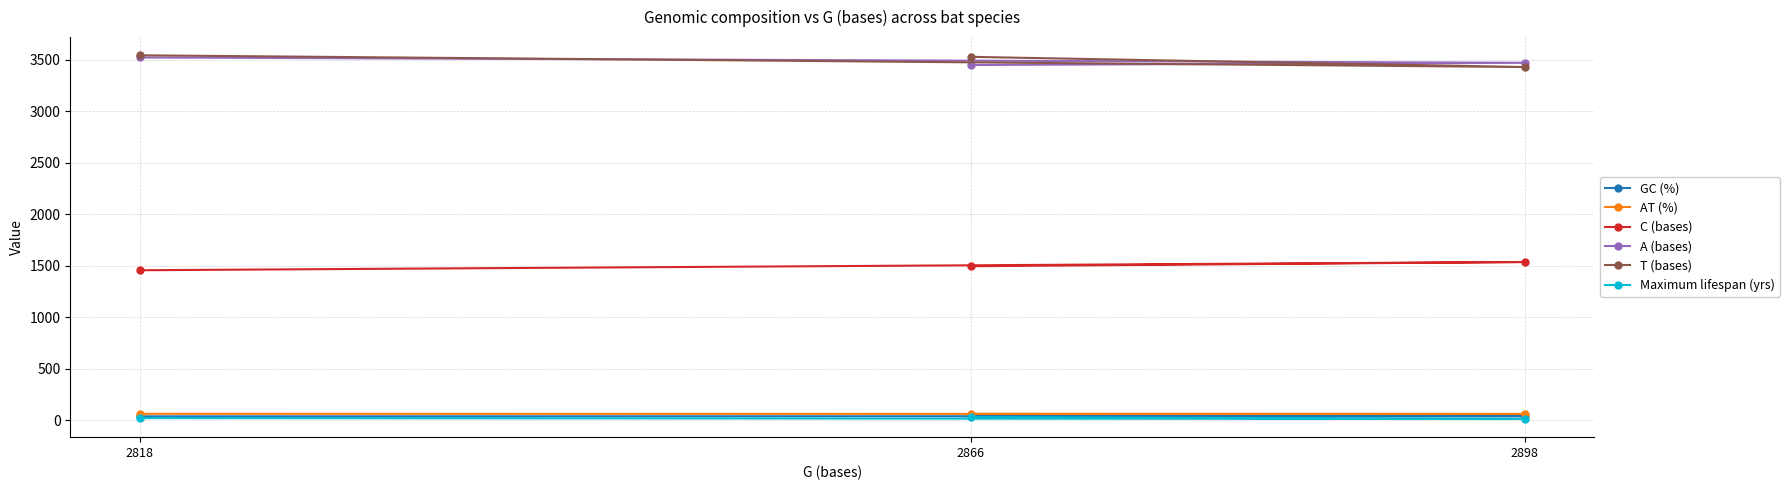

At which label does C (bases) first exceed 1495?

2898